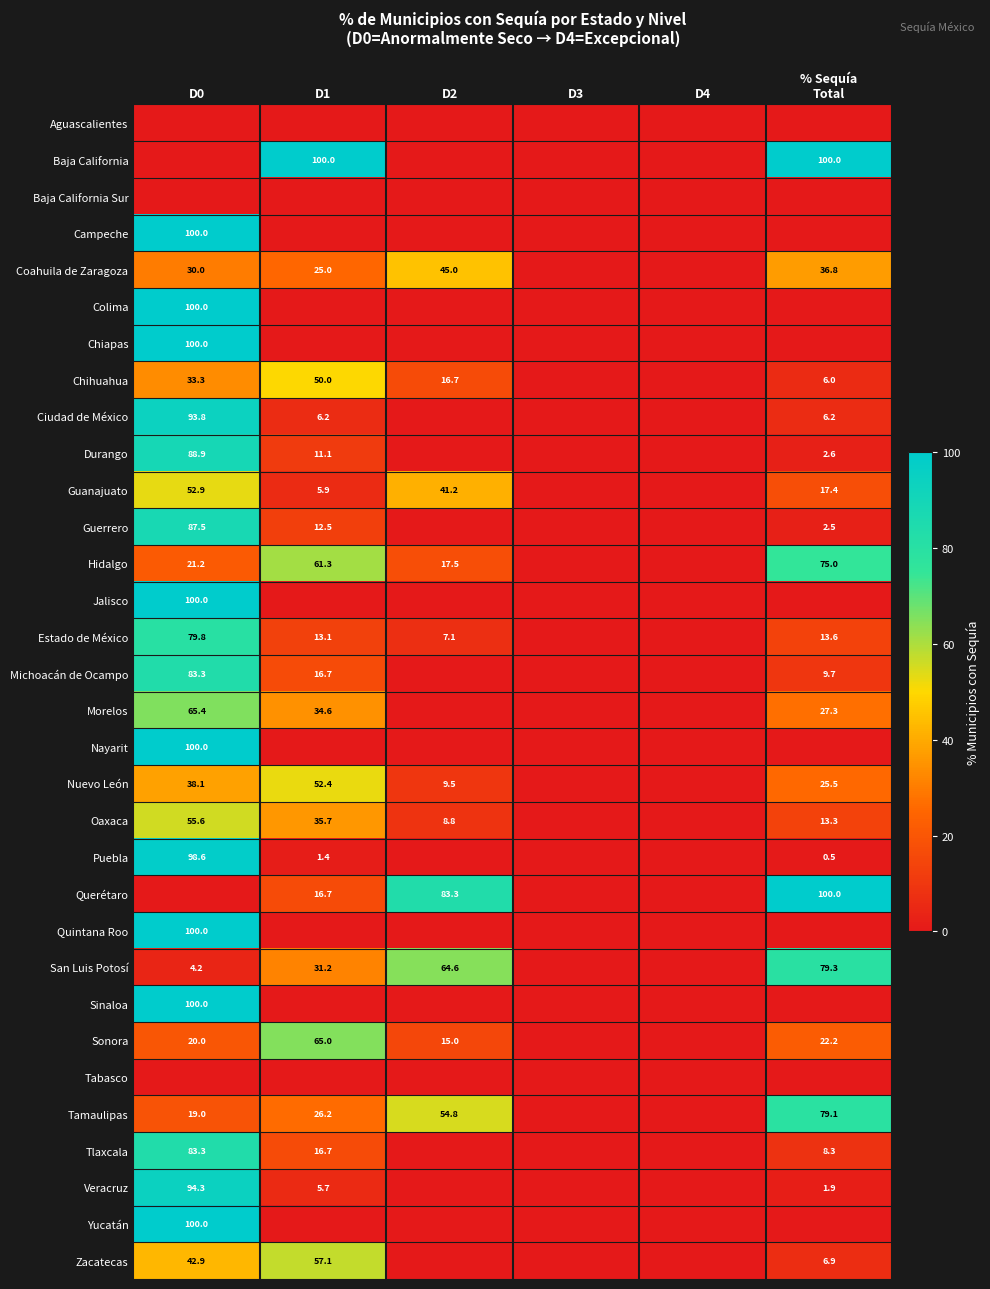

Which has a higher value, D1 or % Sequía
Total?

D1